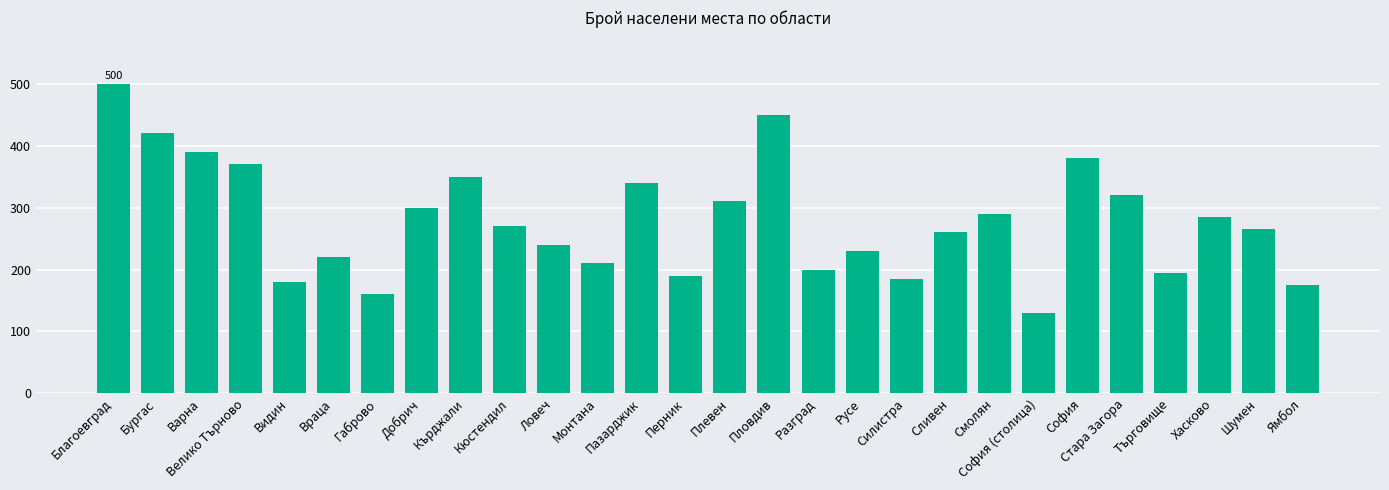

List the labels in order of value, largest first.

Благоевград, Пловдив, Бургас, Варна, София, Велико Търново, Кърджали, Пазарджик, Стара Загора, Плевен, Добрич, Смолян, Хасково, Кюстендил, Шумен, Сливен, Ловеч, Русе, Враца, Монтана, Разград, Търговище, Перник, Силистра, Видин, Ямбол, Габрово, София (столица)